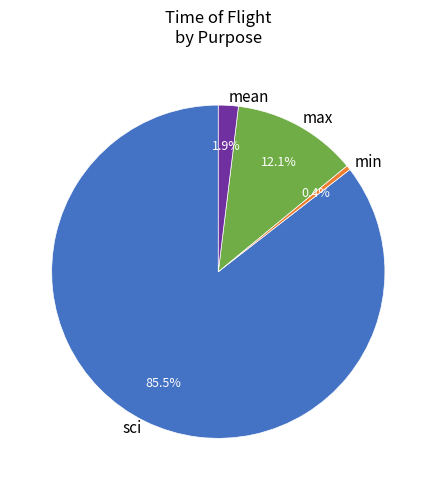

What is the majority slice?

sci